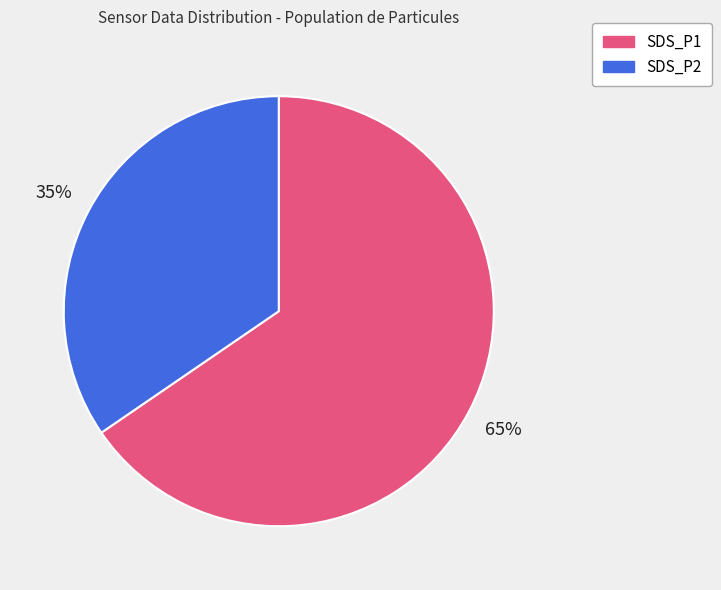

What is the ratio of the value at SDS_P2 to the value at SDS_P1?

0.5